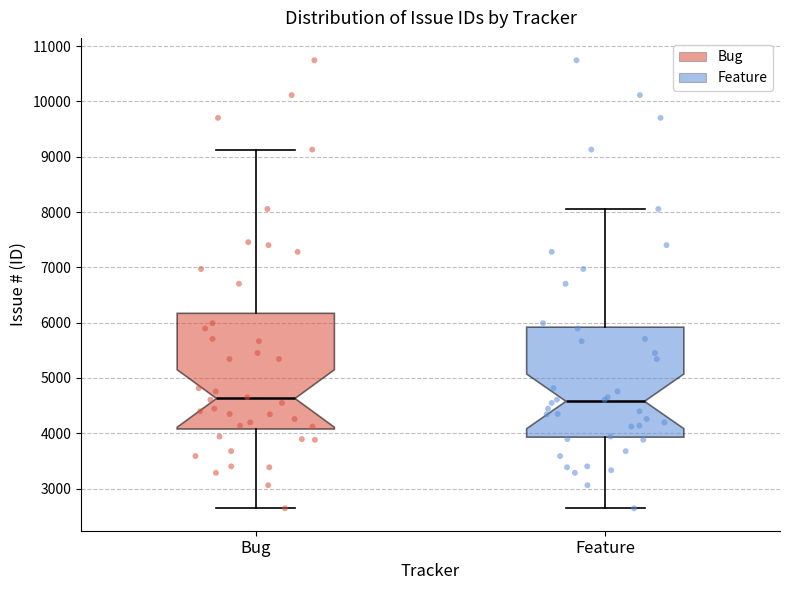

Reading left to right, transcribe this box plot: for each box, give where its median line is, the range the box spans, and where its two whiskers end, as read against the y-axis. The values are not printed on the chart, so give them approximately, as read against the axis.

Bug: median 4600, box 4100 to 6200, whiskers 2600 to 9100
Feature: median 4600, box 3900 to 5900, whiskers 2600 to 8100